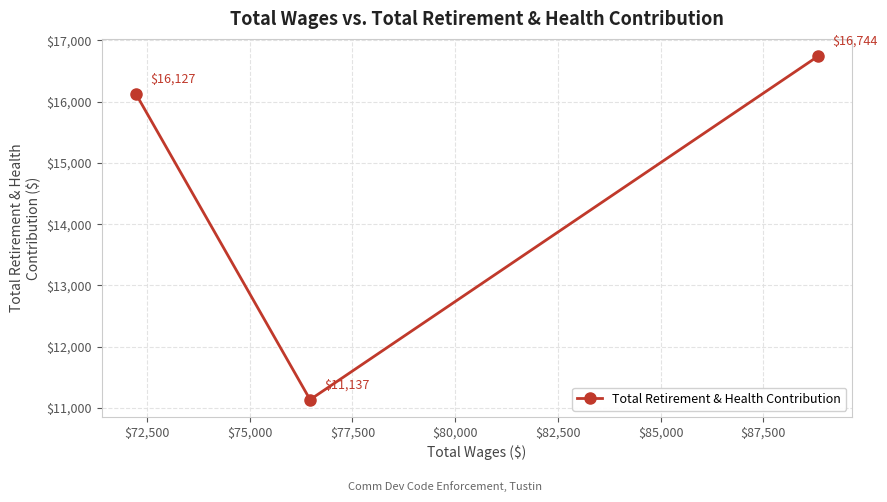

How many data points are above 16127?

1